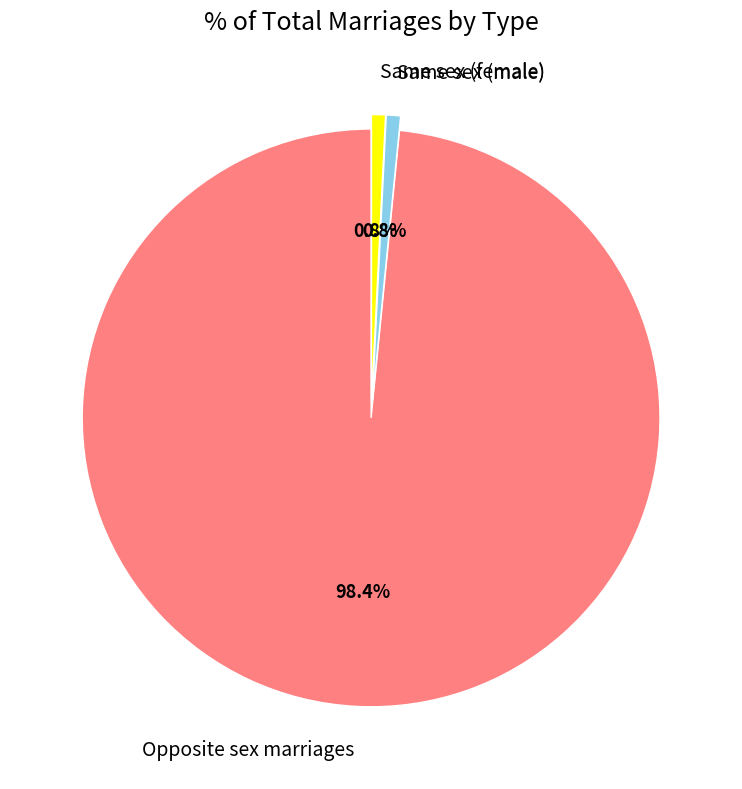

Between Opposite sex marriages and Same sex (female), which is larger?

Opposite sex marriages